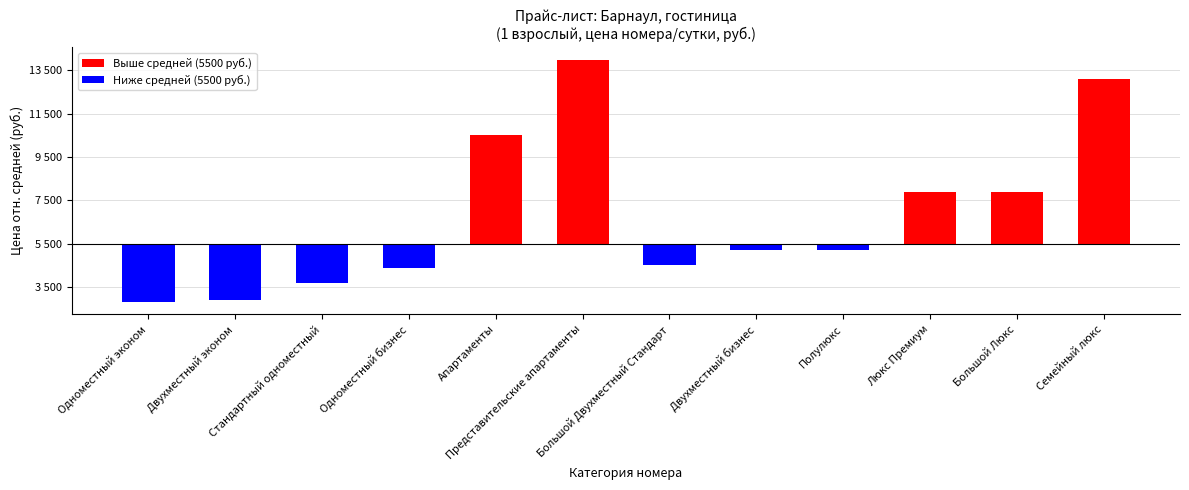

What is the sum of all values?

16100